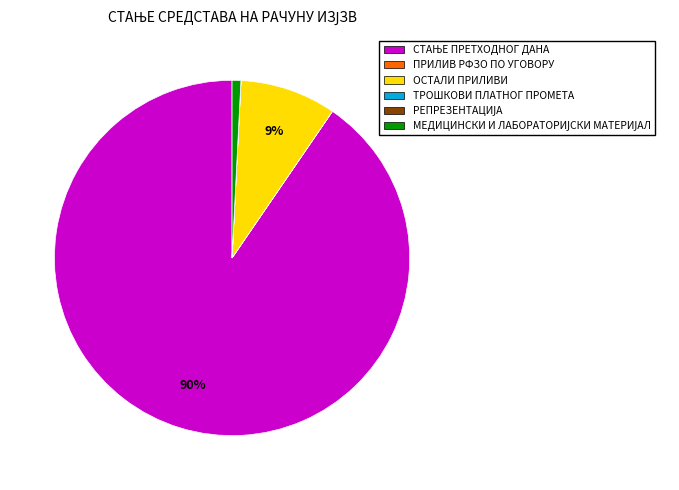

To the nearest percent, what is the average slice percentage?

17%